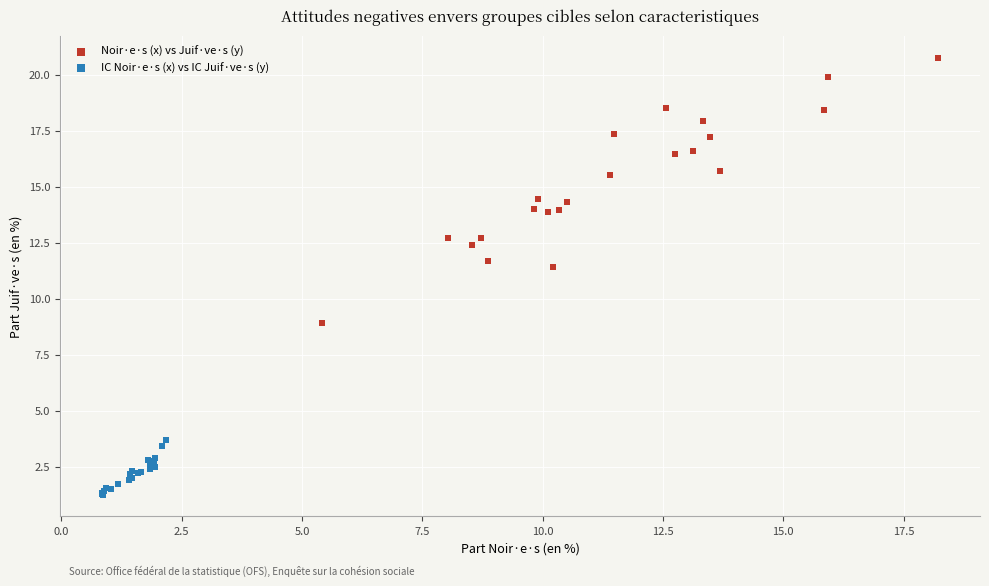

What are all the series names shown in the legend?

Noir·e·s (x) vs Juif·ve·s (y), IC Noir·e·s (x) vs IC Juif·ve·s (y)